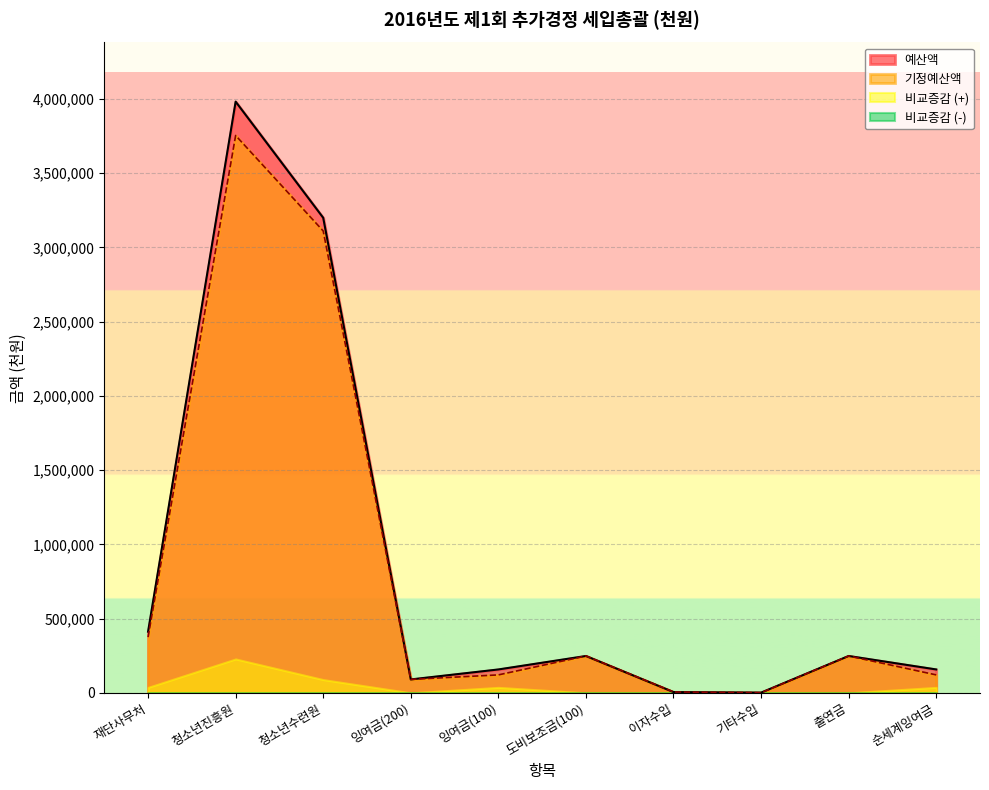

Where is the first local minimum for 기정예산액?

잉여금(200)